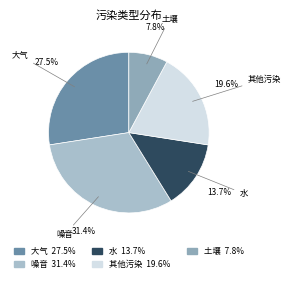

Is there a majority slice in this chart?

No